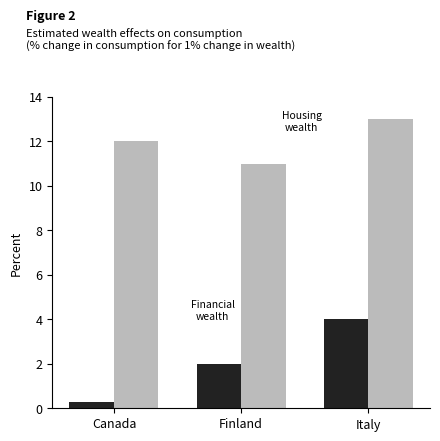

What is the maximum value shown in the chart?

13.0